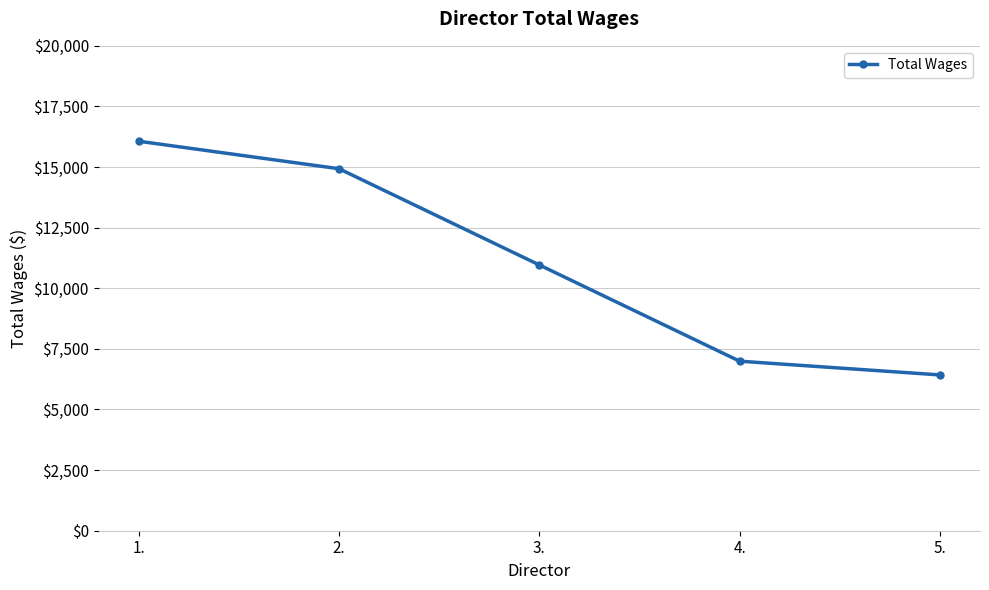

True or false: the data has more than 0 interior local peaks.

False